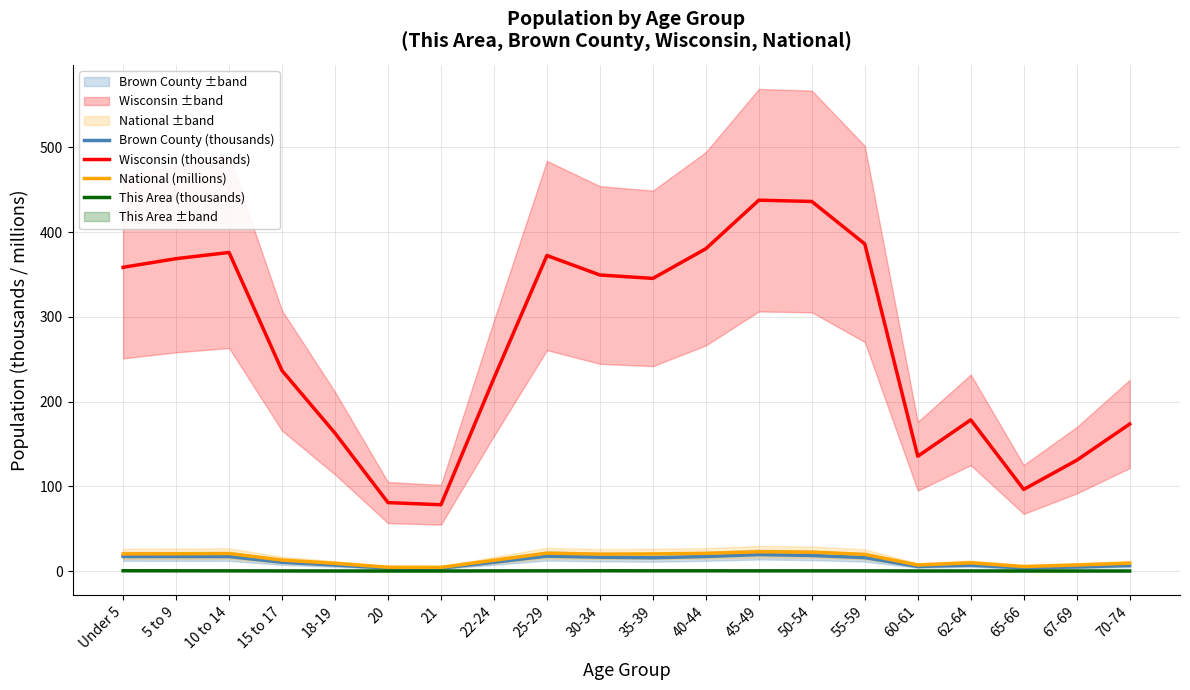

What is the difference between the second highest and minimum values in the National (millions) series?

17.9